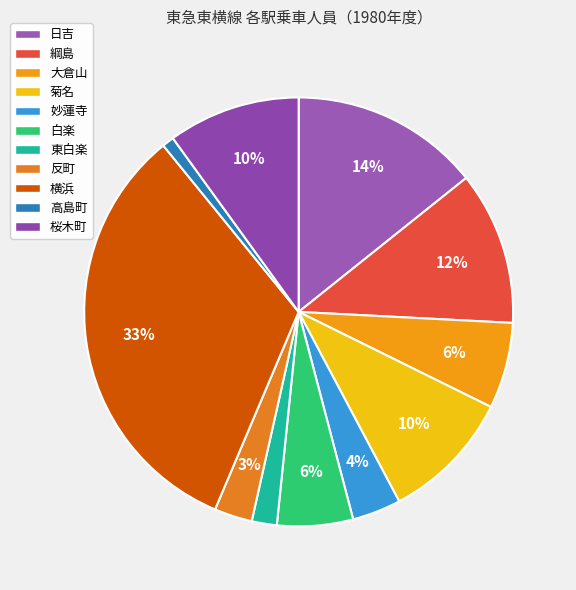

What is the ratio of the value at 白楽 to the value at 東白楽?

3.0